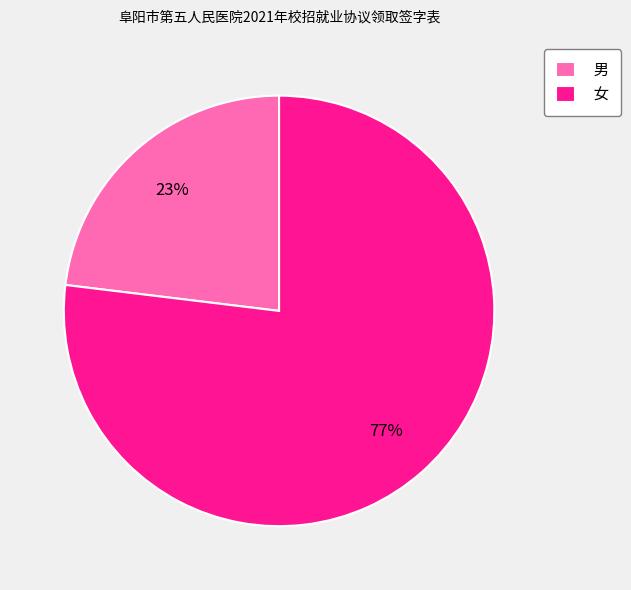

Between 男 and 女, which is larger?

女